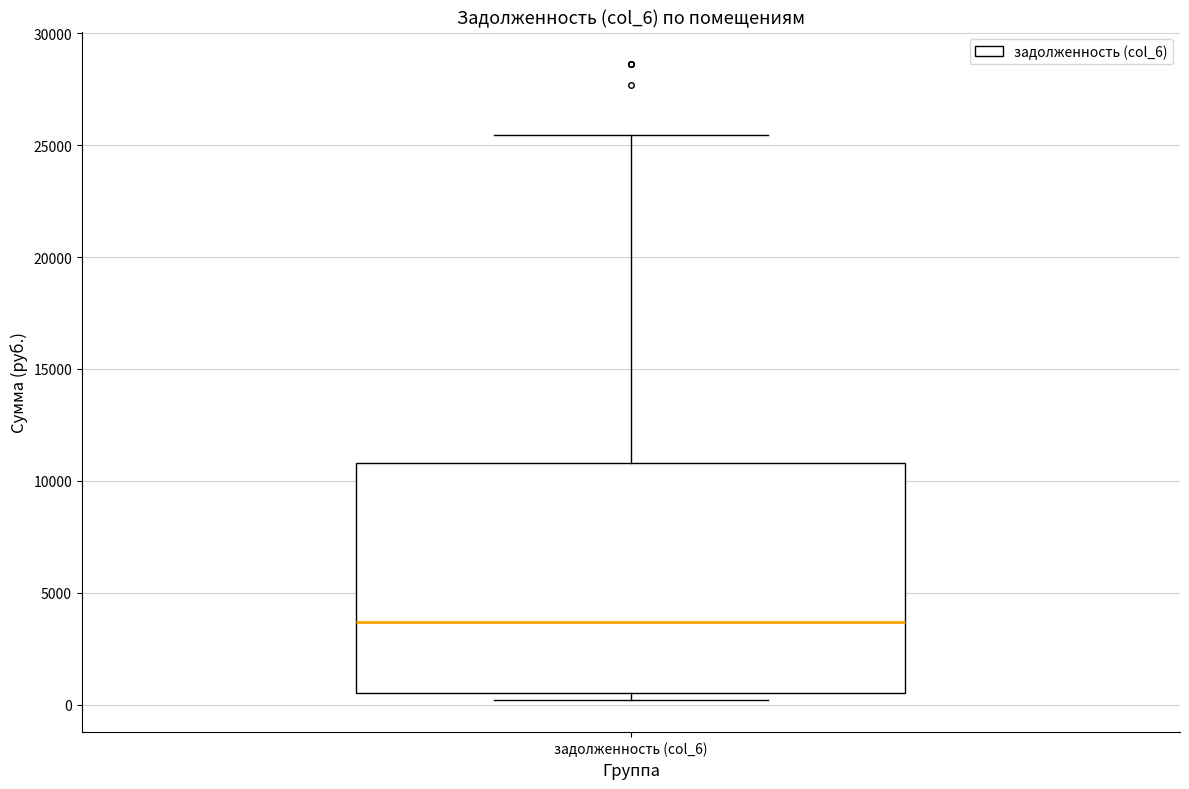

Where does the median line of the box for задолженность (col_6) sit on the y-axis? The values are not printed on the chart, so give them approximately, as read against the axis.

3500